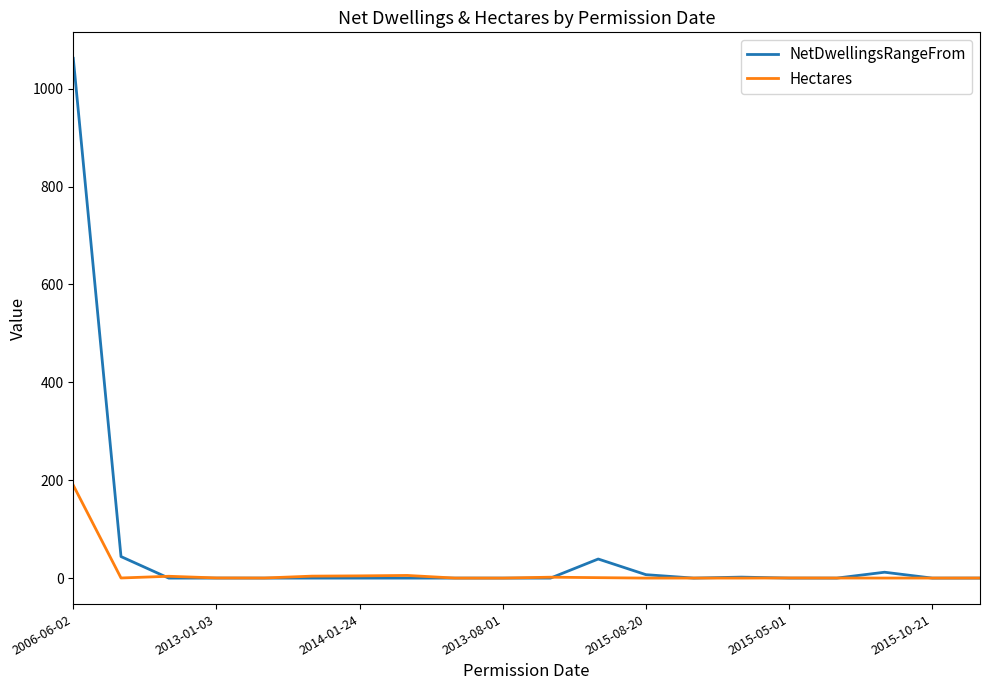

True or false: Hectares has more than 2 interior local peaks.

True